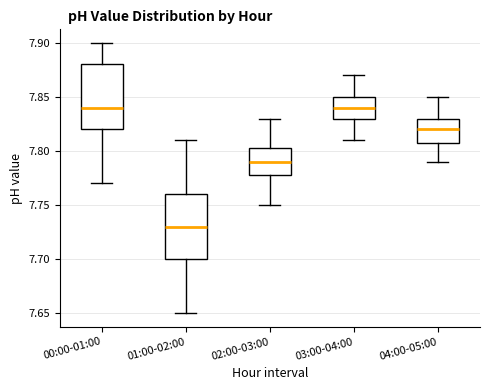

Reading left to right, transcribe this box plot: for each box, give where its median line is, the range the box spans, and where its two whiskers end, as read against the y-axis. The values are not printed on the chart, so give them approximately, as read against the axis.

00:00-01:00: median 7.840, box 7.820 to 7.880, whiskers 7.770 to 7.900
01:00-02:00: median 7.730, box 7.700 to 7.760, whiskers 7.650 to 7.810
02:00-03:00: median 7.790, box 7.780 to 7.805, whiskers 7.750 to 7.830
03:00-04:00: median 7.840, box 7.830 to 7.850, whiskers 7.810 to 7.870
04:00-05:00: median 7.820, box 7.810 to 7.830, whiskers 7.790 to 7.850